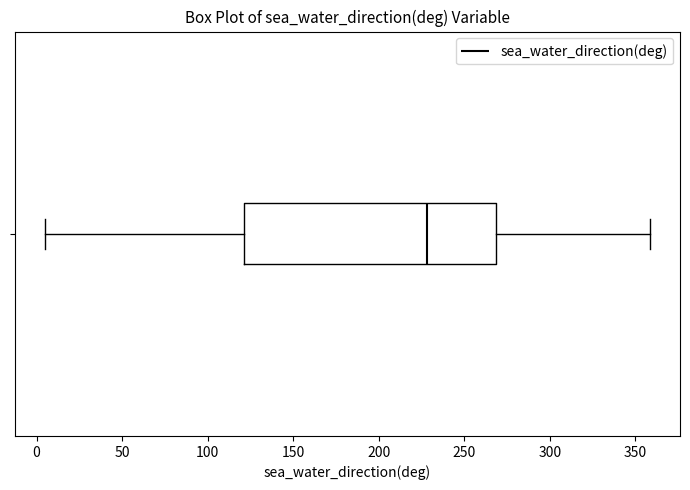

Where does the left whisker of the box end on the x-axis? The values are not printed on the chart, so give them approximately, as read against the axis.

5